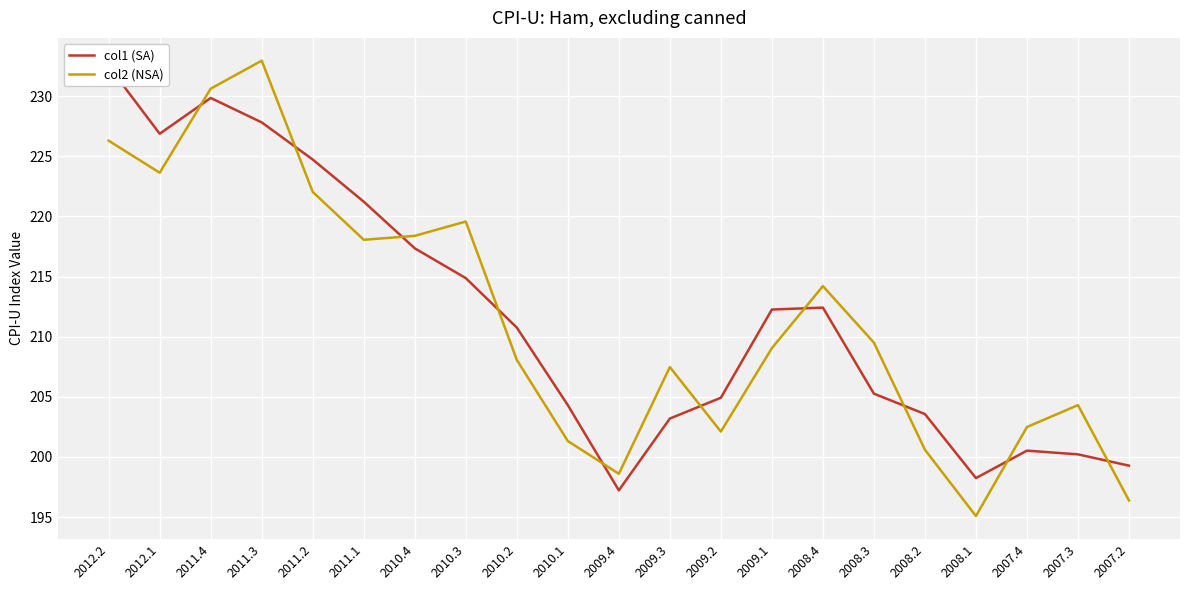

List the series in order of their peak value, highest first.

col2 (NSA), col1 (SA)